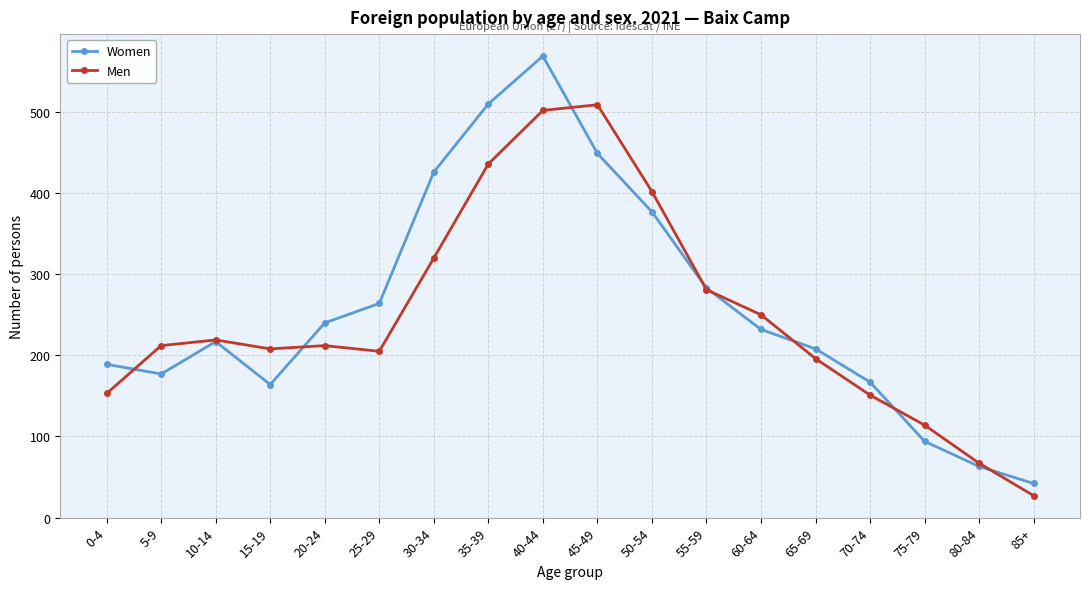

Rank the series by their average value, from highest to lowest.

Women, Men